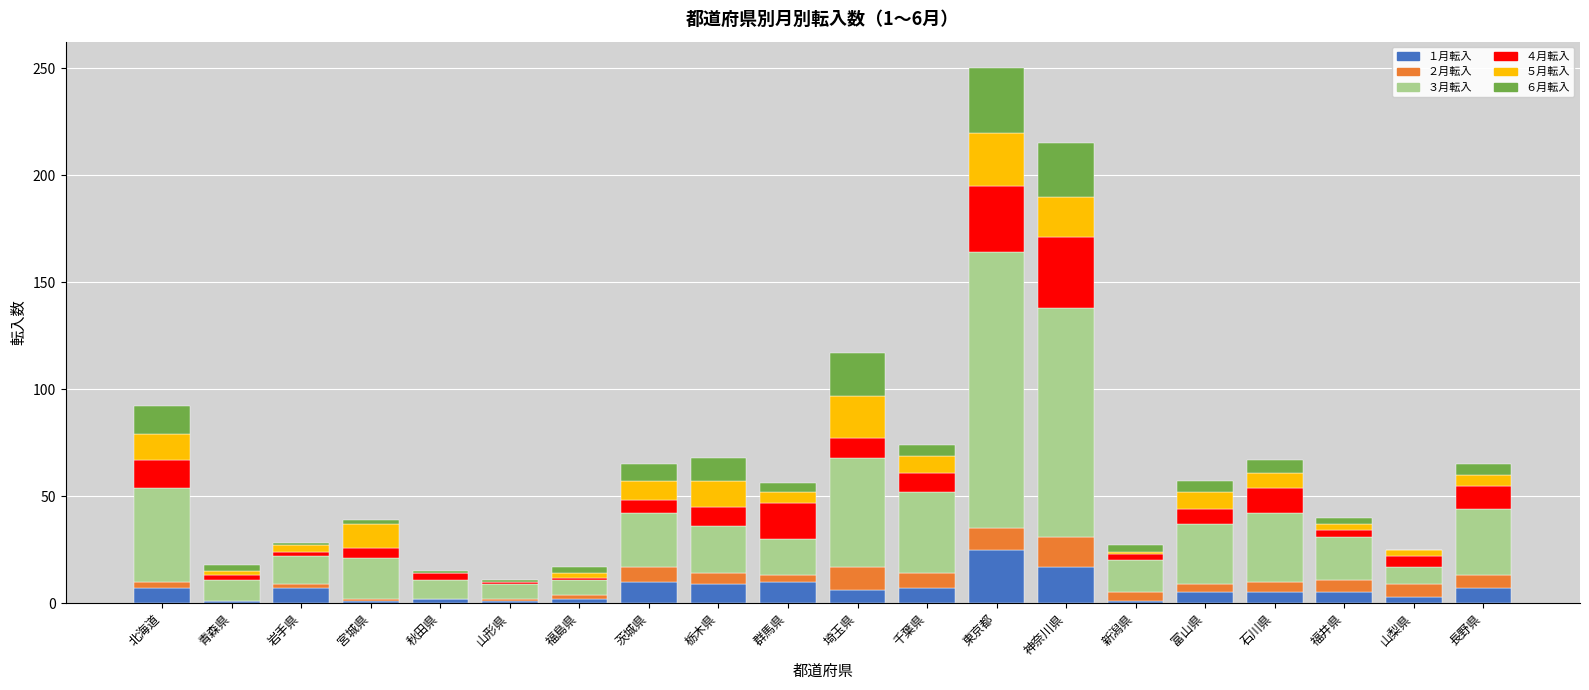

At which category is the sum across all series the highest?

東京都